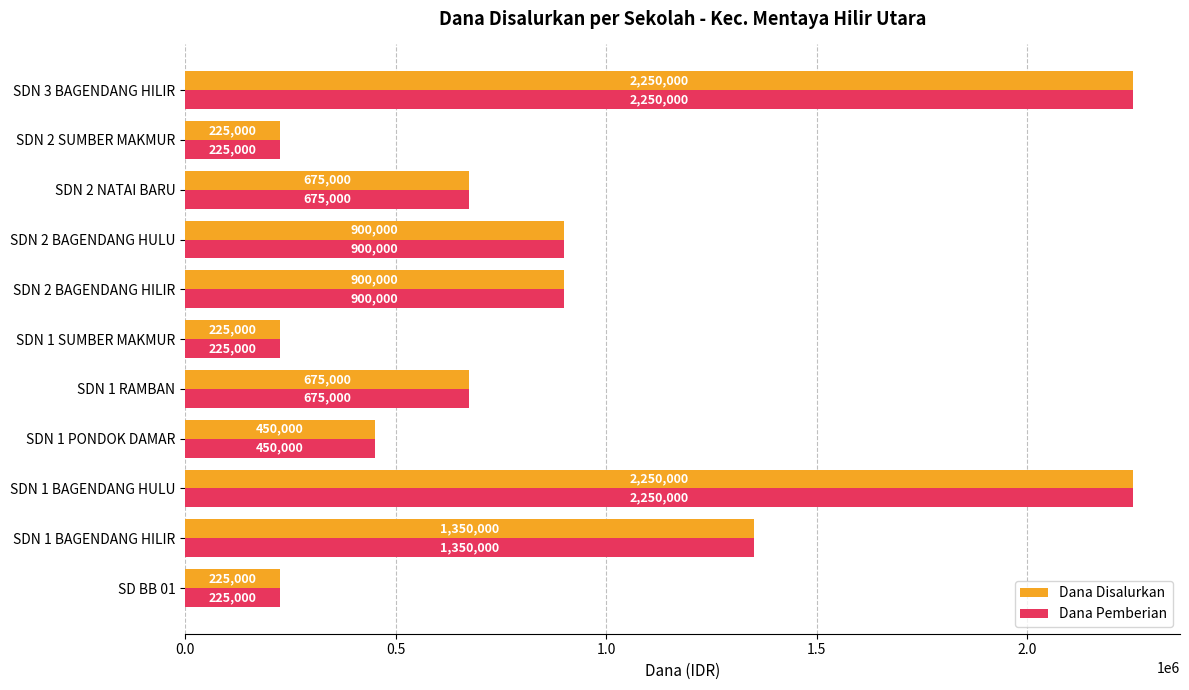

What are all the series names shown in the legend?

Dana Disalurkan, Dana Pemberian